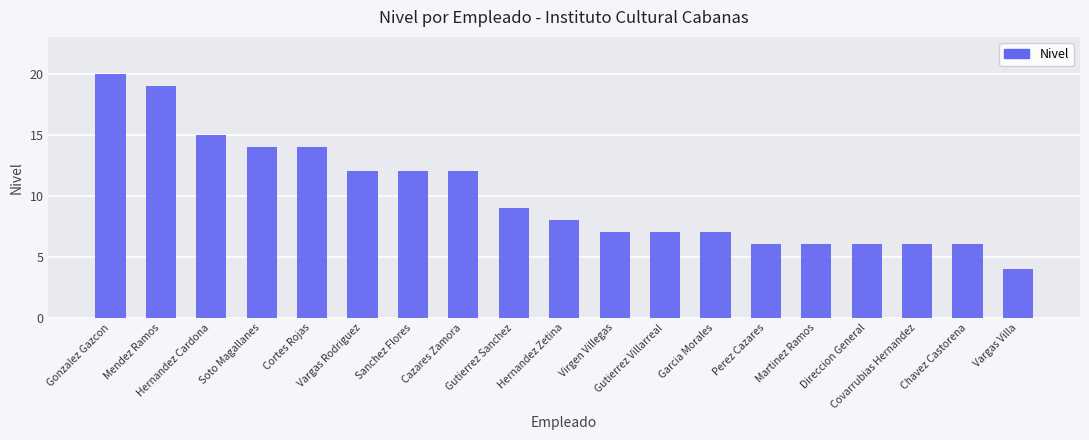

Reading right to left, transcribe all the data shown in this chart.

Vargas Villa=4	Chavez Castorena=6	Covarrubias Hernandez=6	Direccion General=6	Martinez Ramos=6	Perez Cazares=6	Garcia Morales=7	Gutierrez Villarreal=7	Virgen Villegas=7	Hernandez Zetina=8	Gutierrez Sanchez=9	Cazares Zamora=12	Sanchez Flores=12	Vargas Rodriguez=12	Cortes Rojas=14	Soto Magallanes=14	Hernandez Cardona=15	Mendez Ramos=19	Gonzalez Gazcon=20